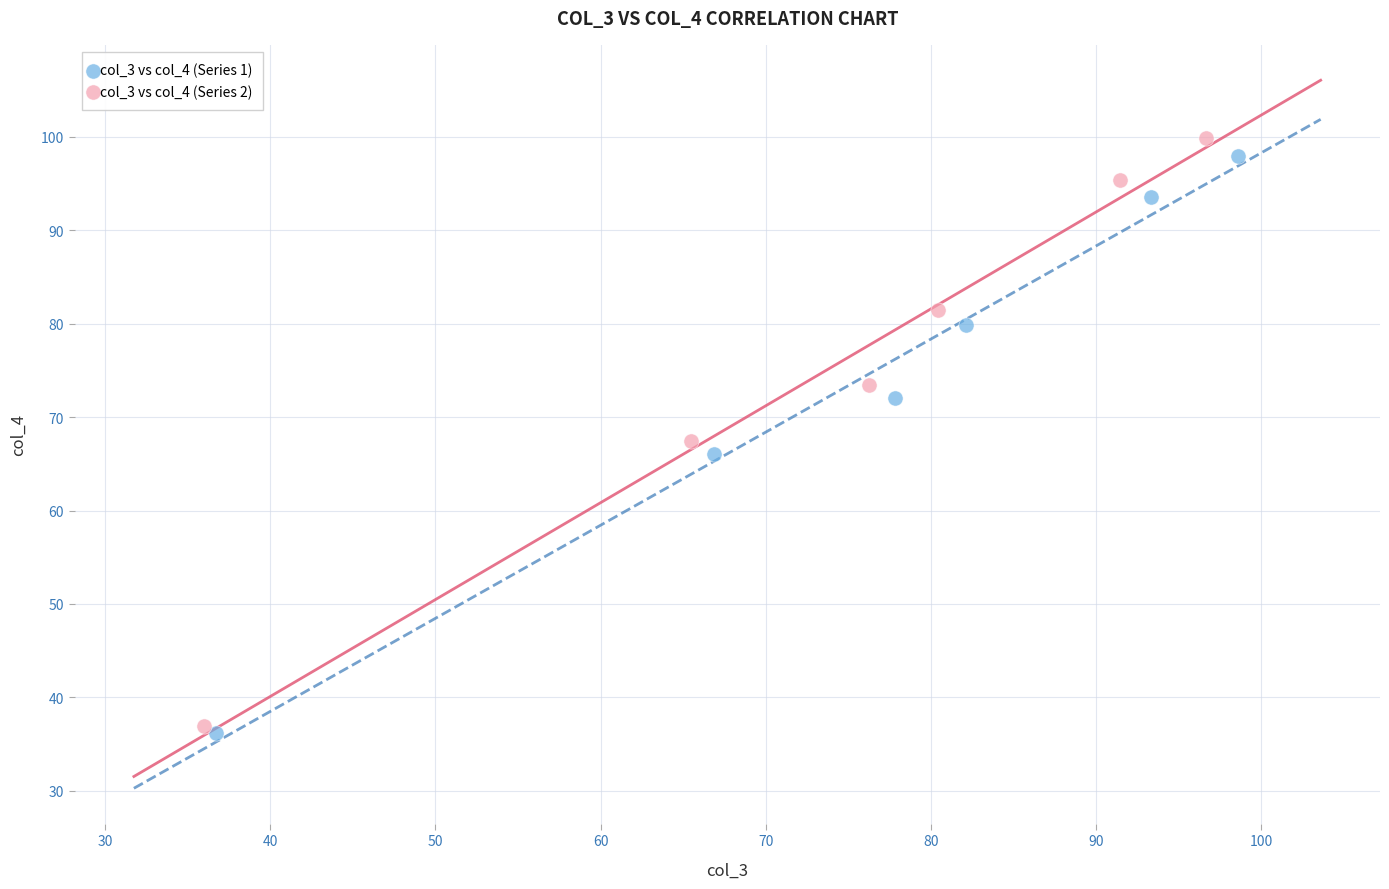

What are all the series names shown in the legend?

col_3 vs col_4 (Series 1), col_3 vs col_4 (Series 2)